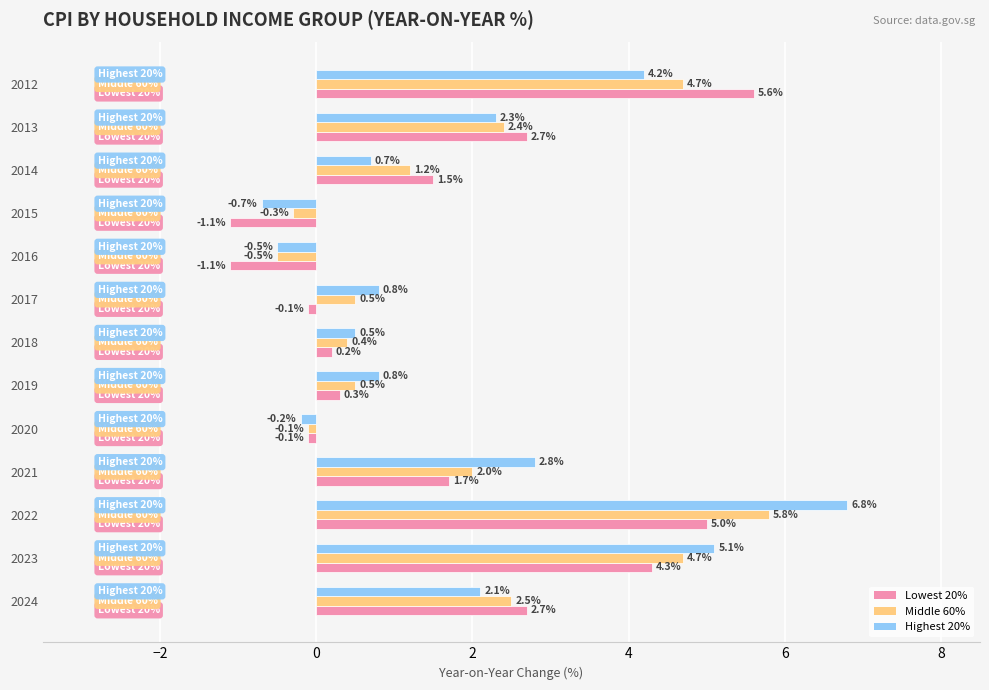

What is the sum of the Middle 60% values at 2013 and 2021?

4.4